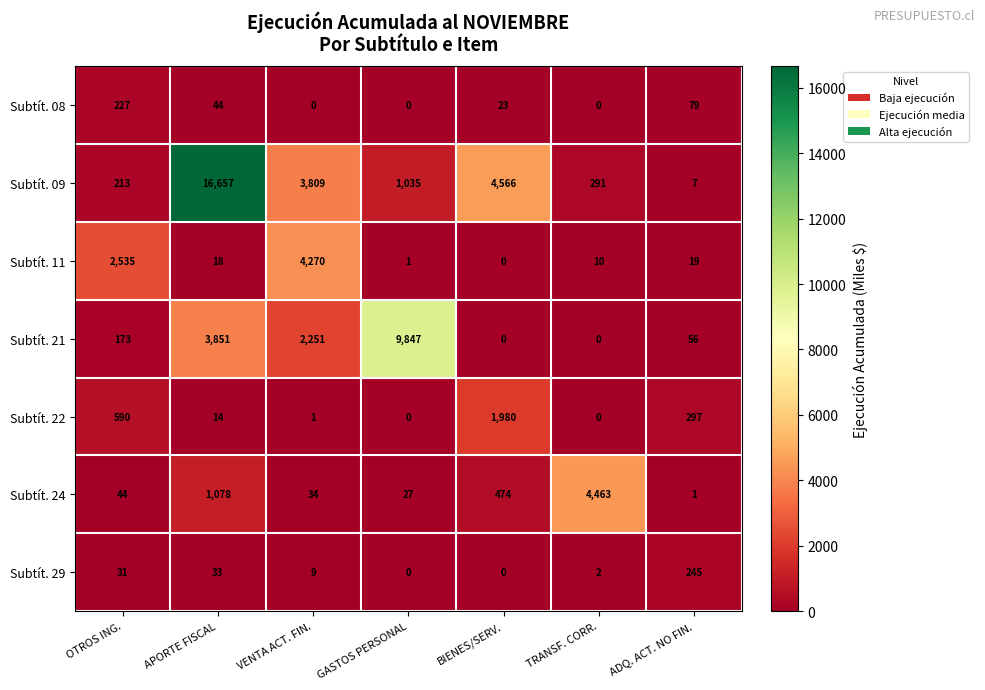

Between OTROS ING. and BIENES/SERV., which series saw the biggest shift?

Subtít. 09